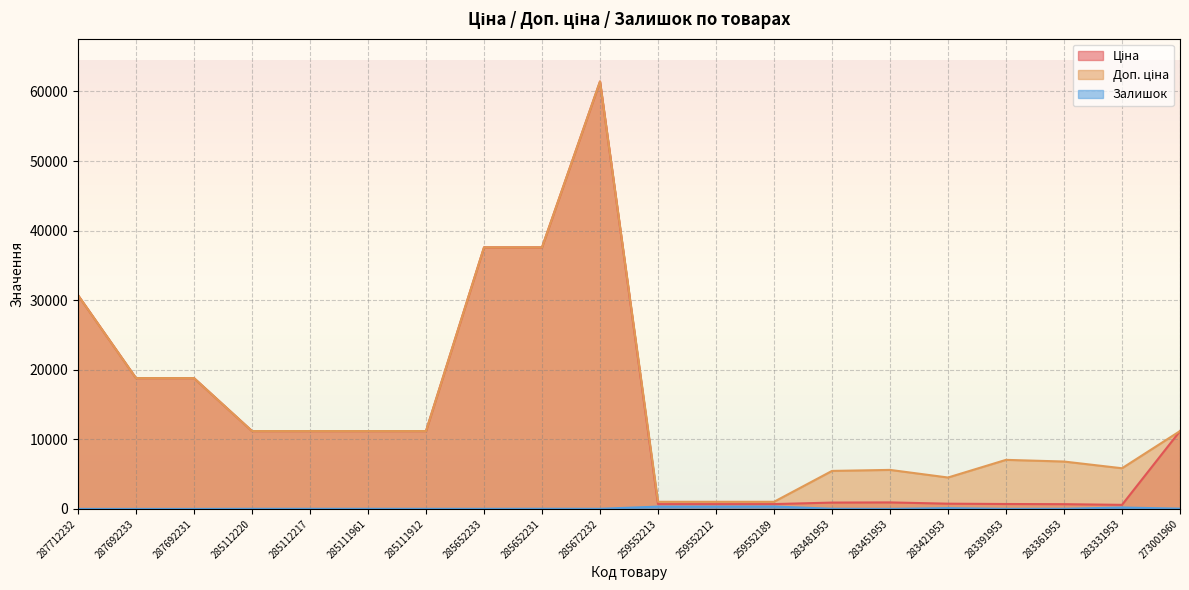

The Залишок series shows 334.0 at 259552212. True or false?

True